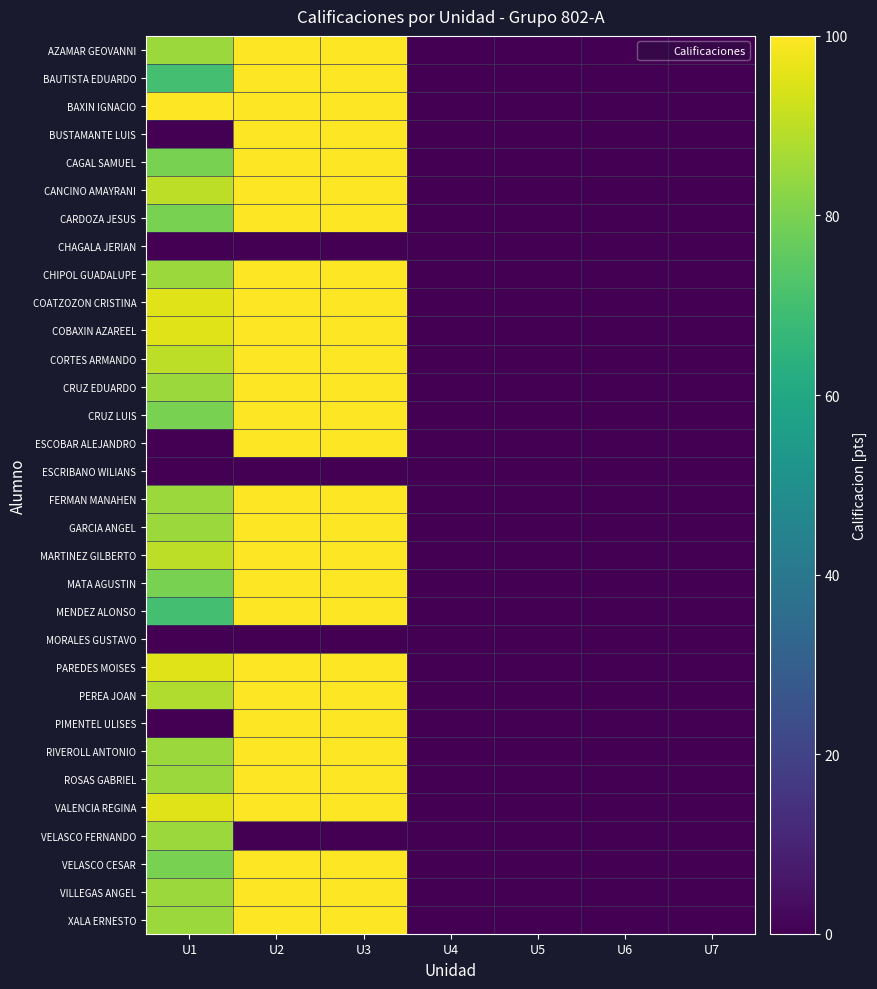

Reading left to right, what are all the values shown in this chart?

AZAMAR GEOVANNI: U1=85	U2=100	U3=100	U4=0	U5=0	U6=0	U7=0
BAUTISTA EDUARDO: U1=70	U2=100	U3=100	U4=0	U5=0	U6=0	U7=0
BAXIN IGNACIO: U1=100	U2=100	U3=100	U4=0	U5=0	U6=0	U7=0
BUSTAMANTE LUIS: U1=0	U2=100	U3=100	U4=0	U5=0	U6=0	U7=0
CAGAL SAMUEL: U1=80	U2=100	U3=100	U4=0	U5=0	U6=0	U7=0
CANCINO AMAYRANI: U1=90	U2=100	U3=100	U4=0	U5=0	U6=0	U7=0
CARDOZA JESUS: U1=80	U2=100	U3=100	U4=0	U5=0	U6=0	U7=0
CHAGALA JERIAN: U1=0	U2=0	U3=0	U4=0	U5=0	U6=0	U7=0
CHIPOL GUADALUPE: U1=85	U2=100	U3=100	U4=0	U5=0	U6=0	U7=0
COATZOZON CRISTINA: U1=95	U2=100	U3=100	U4=0	U5=0	U6=0	U7=0
COBAXIN AZAREEL: U1=95	U2=100	U3=100	U4=0	U5=0	U6=0	U7=0
CORTES ARMANDO: U1=90	U2=100	U3=100	U4=0	U5=0	U6=0	U7=0
CRUZ EDUARDO: U1=85	U2=100	U3=100	U4=0	U5=0	U6=0	U7=0
CRUZ LUIS: U1=80	U2=100	U3=100	U4=0	U5=0	U6=0	U7=0
ESCOBAR ALEJANDRO: U1=0	U2=100	U3=100	U4=0	U5=0	U6=0	U7=0
ESCRIBANO WILIANS: U1=0	U2=0	U3=0	U4=0	U5=0	U6=0	U7=0
FERMAN MANAHEN: U1=85	U2=100	U3=100	U4=0	U5=0	U6=0	U7=0
GARCIA ANGEL: U1=85	U2=100	U3=100	U4=0	U5=0	U6=0	U7=0
MARTINEZ GILBERTO: U1=90	U2=100	U3=100	U4=0	U5=0	U6=0	U7=0
MATA AGUSTIN: U1=80	U2=100	U3=100	U4=0	U5=0	U6=0	U7=0
MENDEZ ALONSO: U1=70	U2=100	U3=100	U4=0	U5=0	U6=0	U7=0
MORALES GUSTAVO: U1=0	U2=0	U3=0	U4=0	U5=0	U6=0	U7=0
PAREDES MOISES: U1=95	U2=100	U3=100	U4=0	U5=0	U6=0	U7=0
PEREA JOAN: U1=88	U2=100	U3=100	U4=0	U5=0	U6=0	U7=0
PIMENTEL ULISES: U1=0	U2=100	U3=100	U4=0	U5=0	U6=0	U7=0
RIVEROLL ANTONIO: U1=85	U2=100	U3=100	U4=0	U5=0	U6=0	U7=0
ROSAS GABRIEL: U1=85	U2=100	U3=100	U4=0	U5=0	U6=0	U7=0
VALENCIA REGINA: U1=95	U2=100	U3=100	U4=0	U5=0	U6=0	U7=0
VELASCO FERNANDO: U1=85	U2=0	U3=0	U4=0	U5=0	U6=0	U7=0
VELASCO CESAR: U1=80	U2=100	U3=100	U4=0	U5=0	U6=0	U7=0
VILLEGAS ANGEL: U1=85	U2=100	U3=100	U4=0	U5=0	U6=0	U7=0
XALA ERNESTO: U1=85	U2=100	U3=100	U4=0	U5=0	U6=0	U7=0